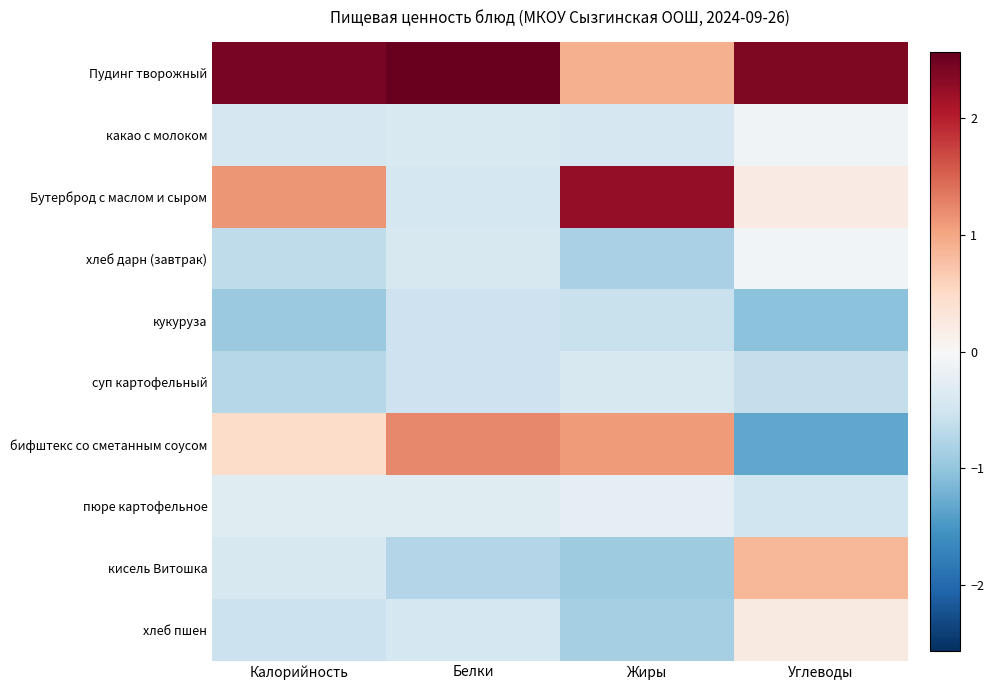

Between Калорийность and Углеводы, which is larger?

Калорийность